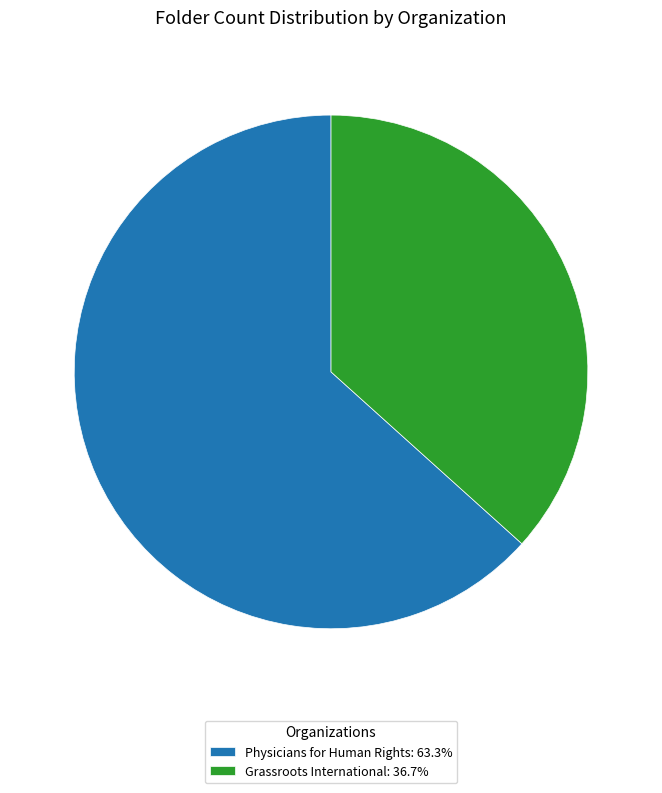

Is there a majority slice in this chart?

Yes